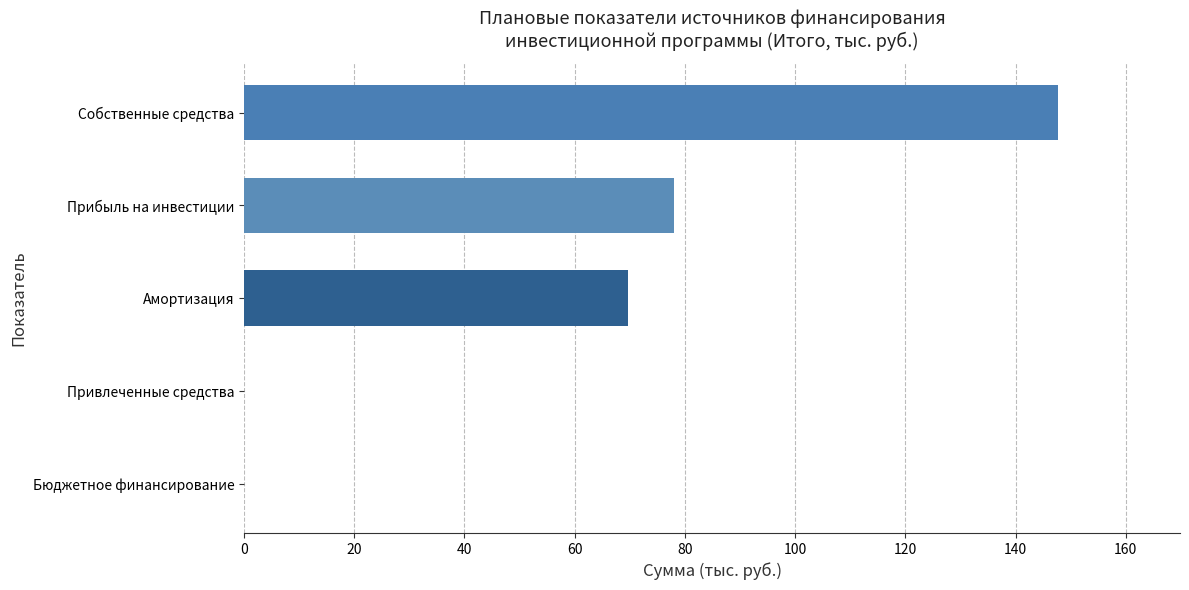

Is it true that the value at Прибыль на инвестиции is 18.1?

False